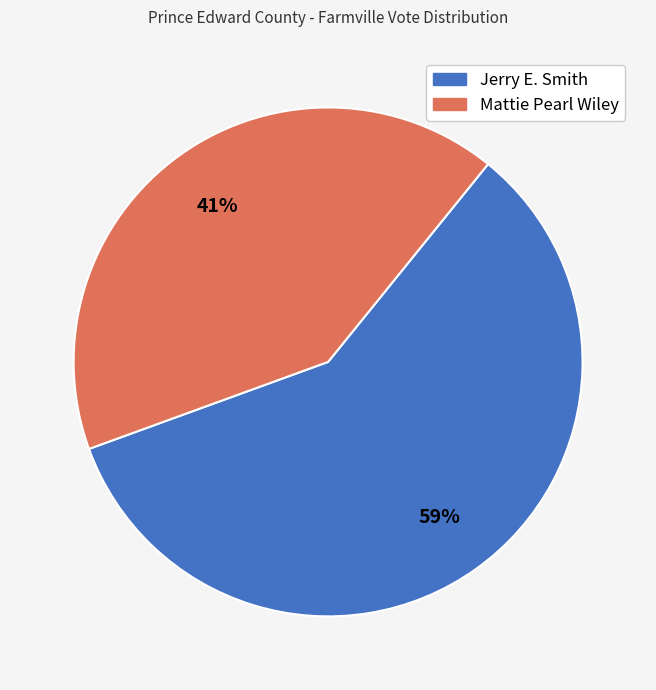

The Mattie Pearl Wiley slice represents 50% of the pie. True or false?

False